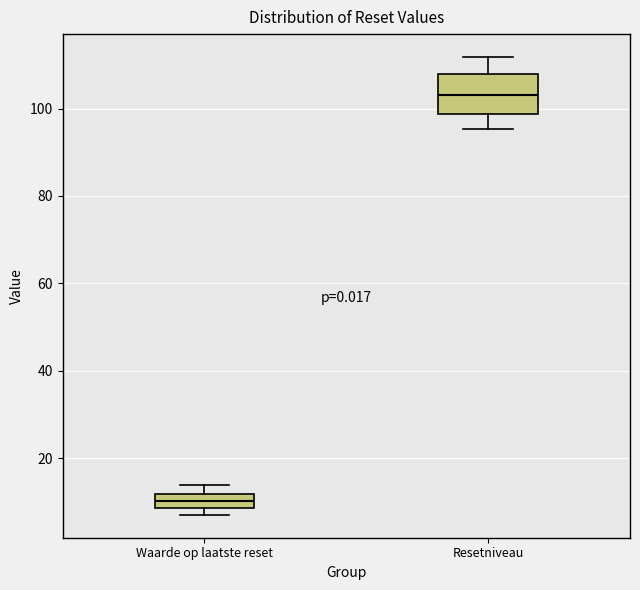

Which box has the lowest median line?

Waarde op laatste reset